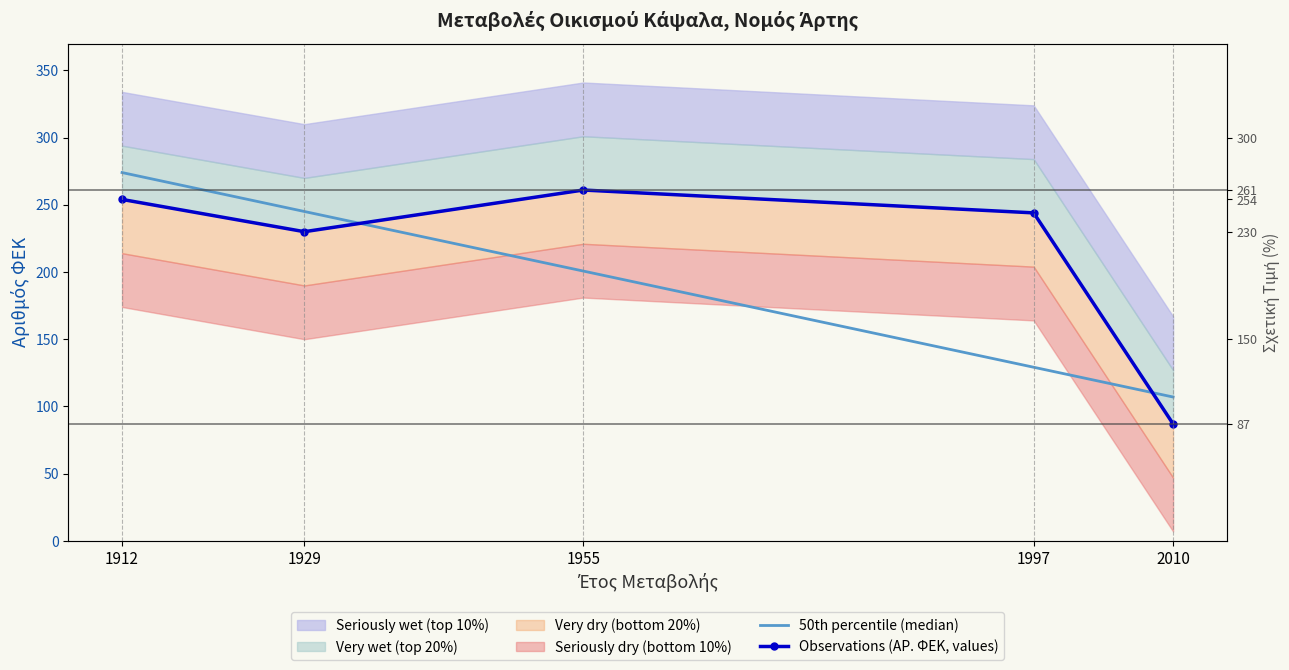

What is the value of the Observations (ΑΡ. ΦΕΚ, values) point at the 4th from the left?

244.0